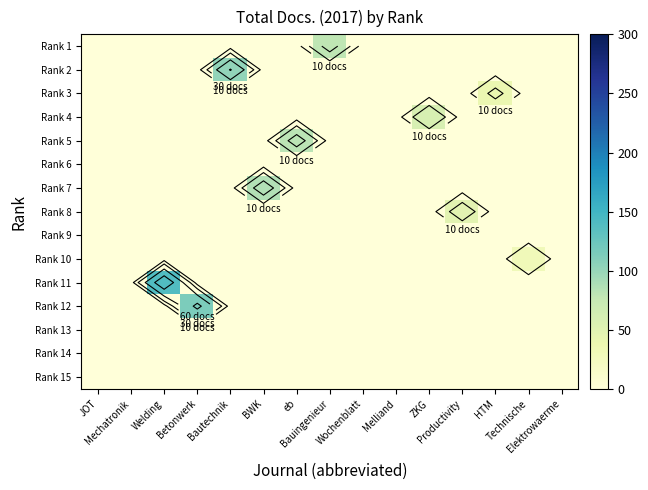

What is the difference between the maximum and second lowest values in the Rank 12 series?

114